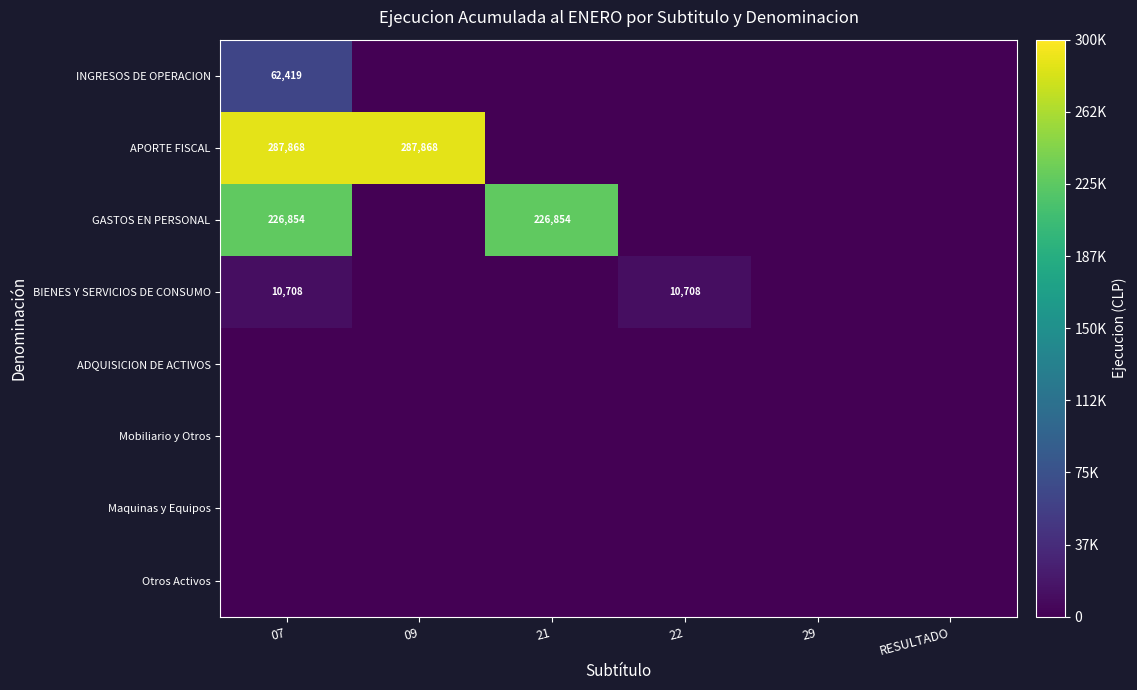

At which label is ADQUISICION DE ACTIVOS closest to 0?

07